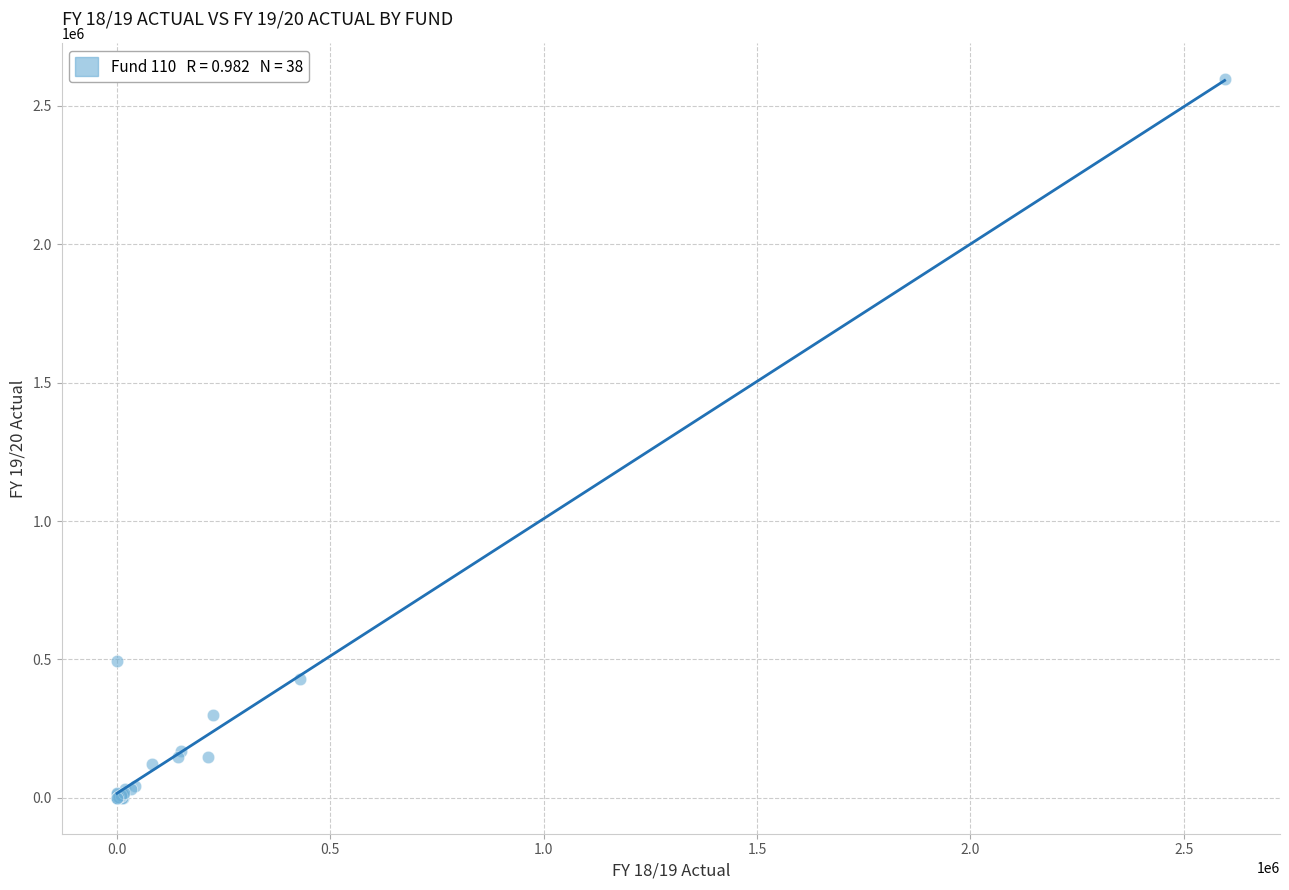

What Y value in the scatter plot is closest to 1297923?

495059